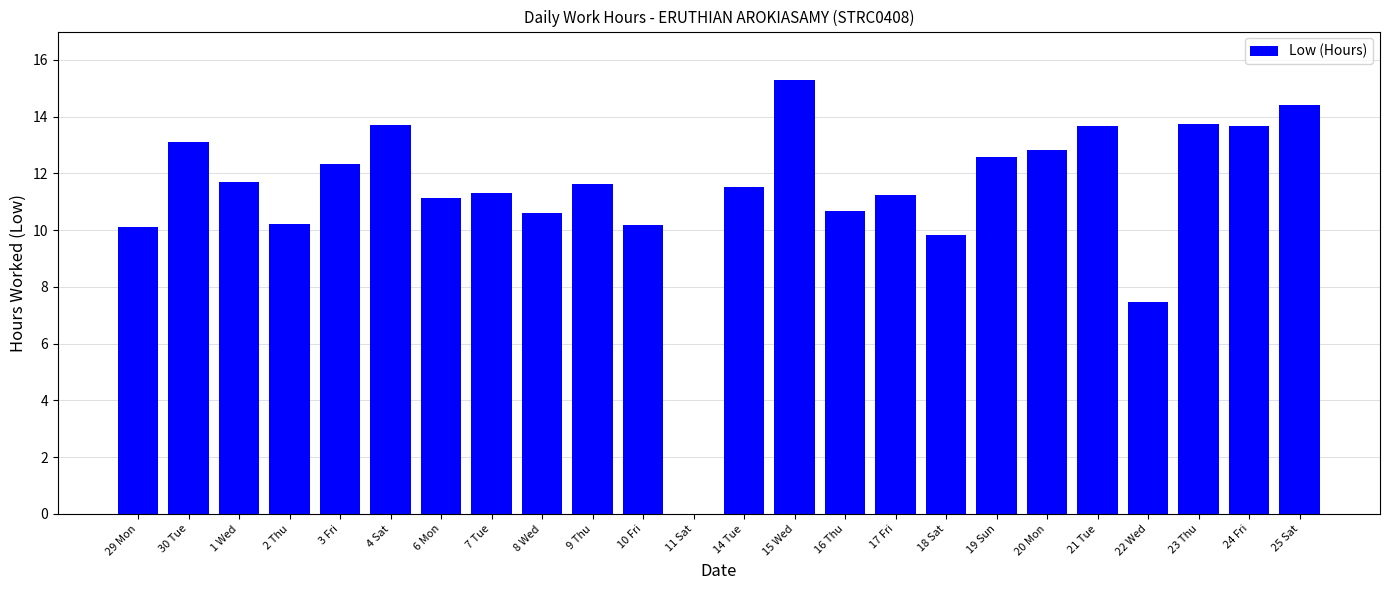

What is the difference between the values at 20 Mon and 6 Mon?

1.7